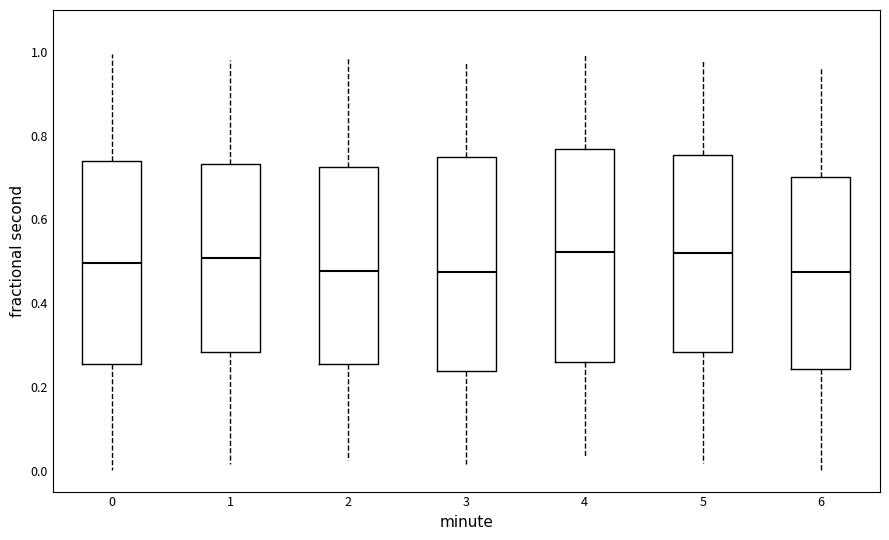

Reading left to right, read every box against the y-axis: the position of its median line, the range the box covers, and the ends of its whiskers. The values are not printed on the chart, so give them approximately, as read against the axis.

0: median 0.50, box 0.26 to 0.74, whiskers 0.00 to 1.00
1: median 0.50, box 0.28 to 0.74, whiskers 0.02 to 0.98
2: median 0.48, box 0.26 to 0.72, whiskers 0.02 to 0.98
3: median 0.48, box 0.24 to 0.74, whiskers 0.02 to 0.98
4: median 0.52, box 0.26 to 0.76, whiskers 0.04 to 1.00
5: median 0.52, box 0.28 to 0.76, whiskers 0.02 to 0.98
6: median 0.48, box 0.24 to 0.70, whiskers 0.00 to 0.96